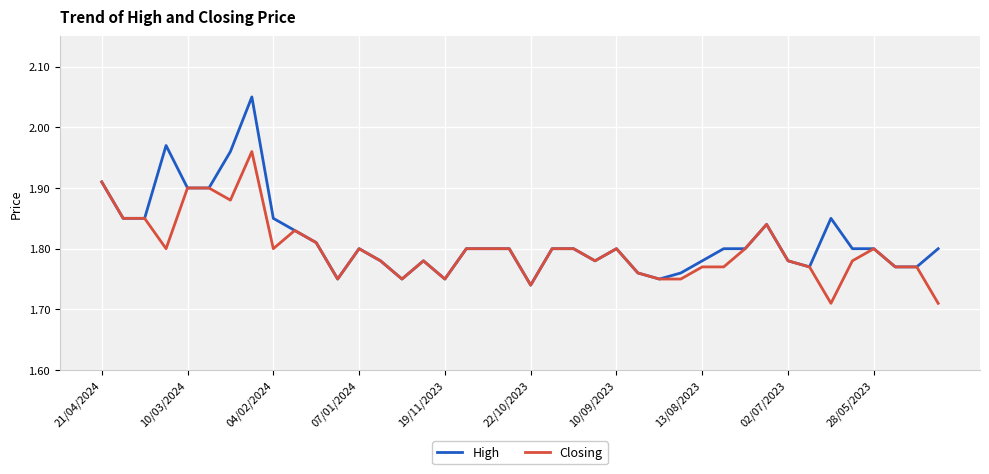

Rank the series by their maximum value, from lowest to highest.

Closing, High